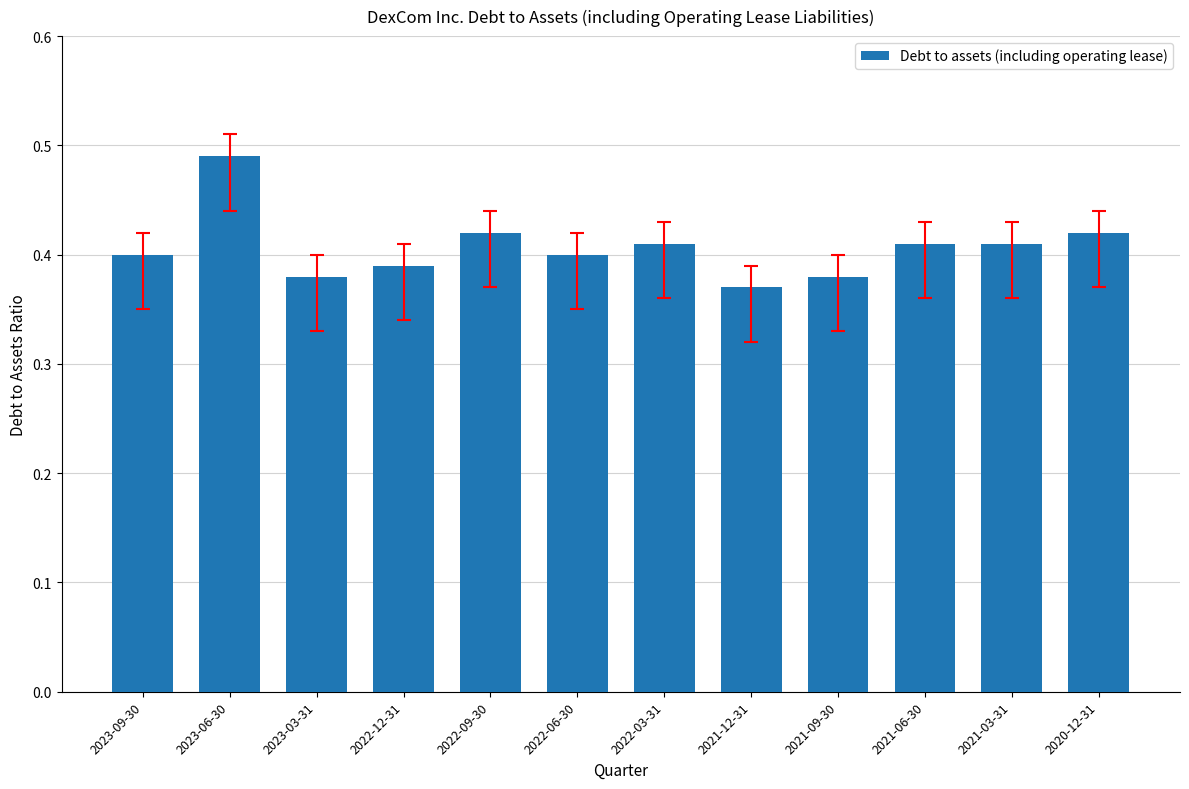

What position from the right is 2023-06-30?

11